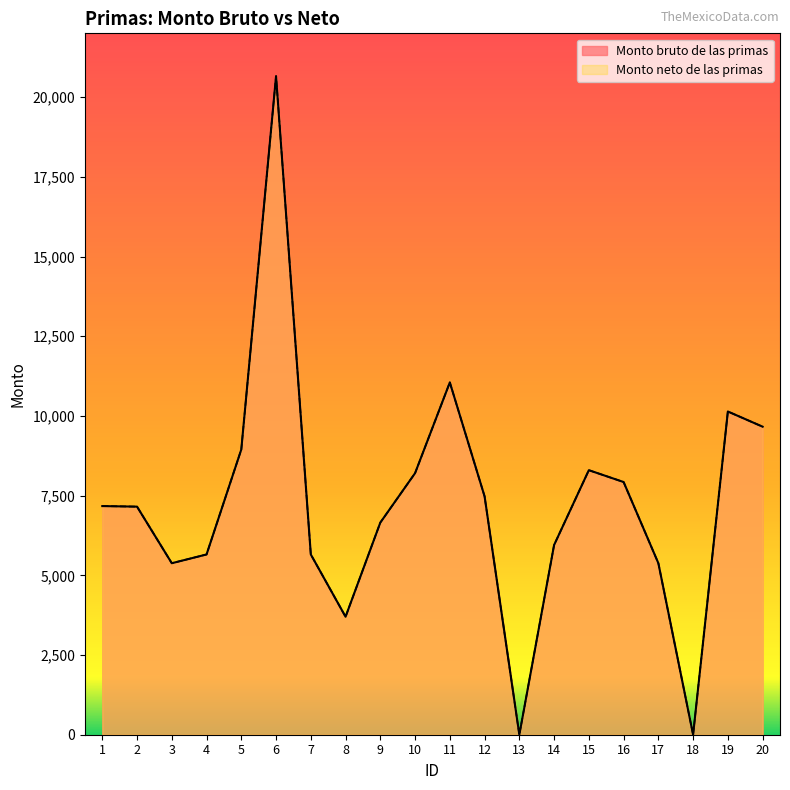

How many values in the Monto neto de las primas series exceed 7171?

10